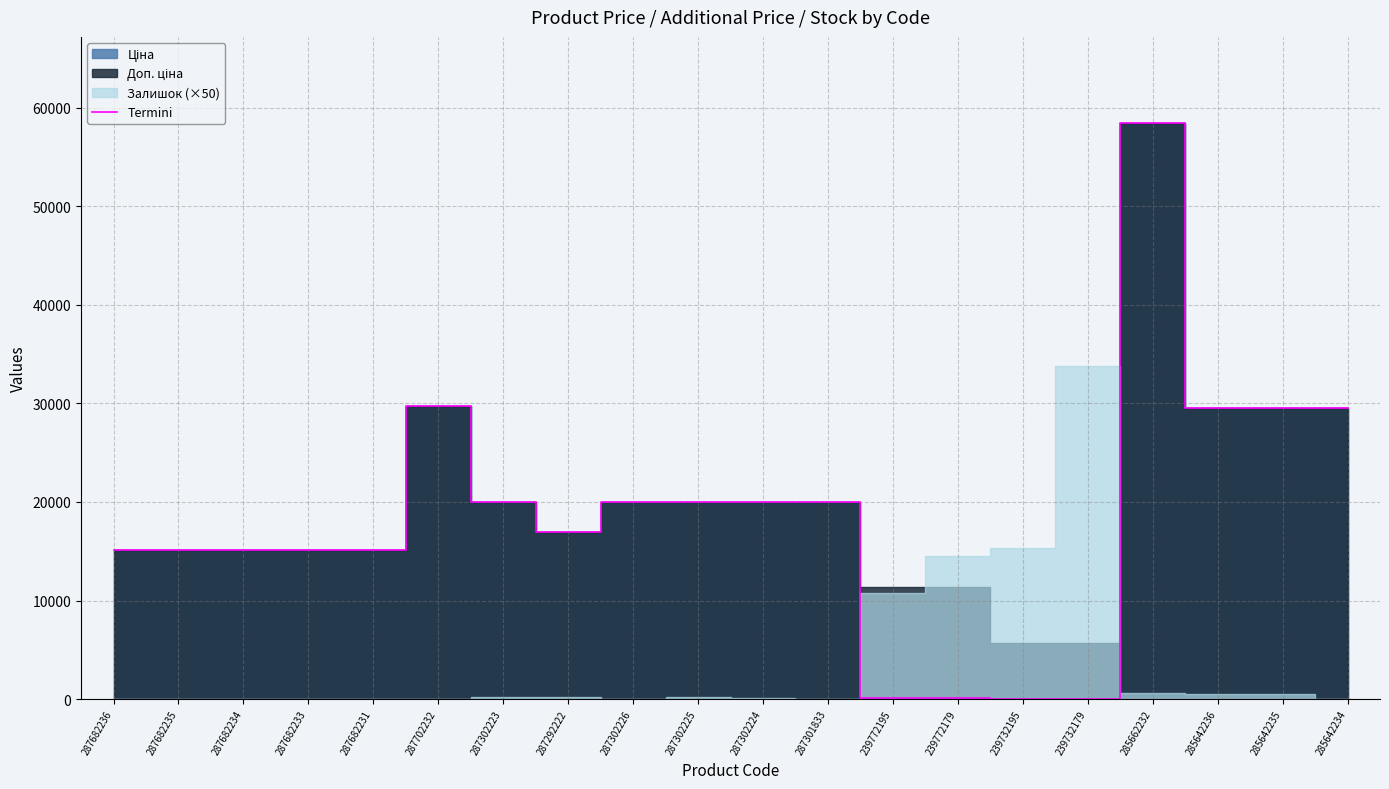

What position from the left is 287302224?

11